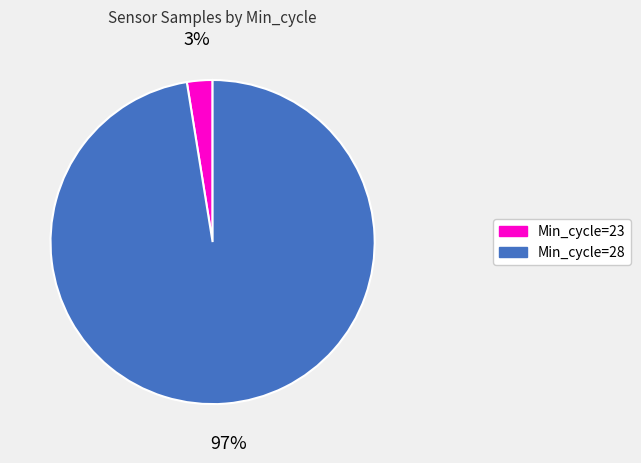

Is it true that Min_cycle=23 is 3% of the pie?

True